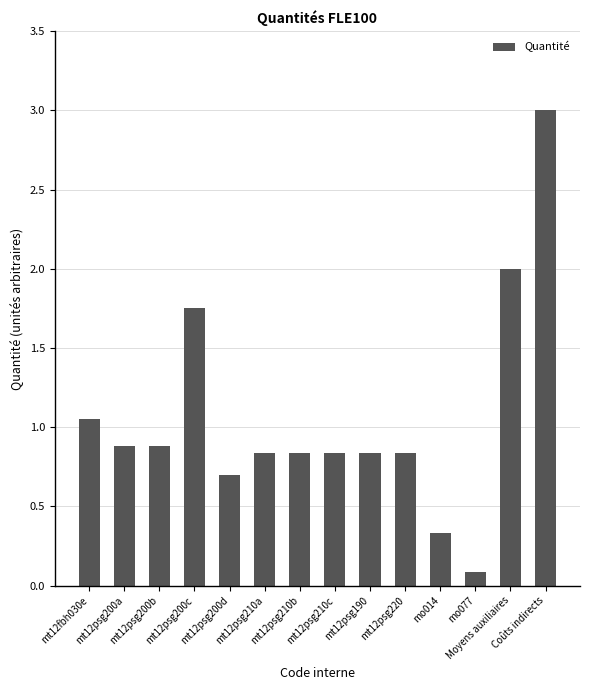

What is the difference between the values at Moyens auxiliaires and mt12psg210c?

1.2